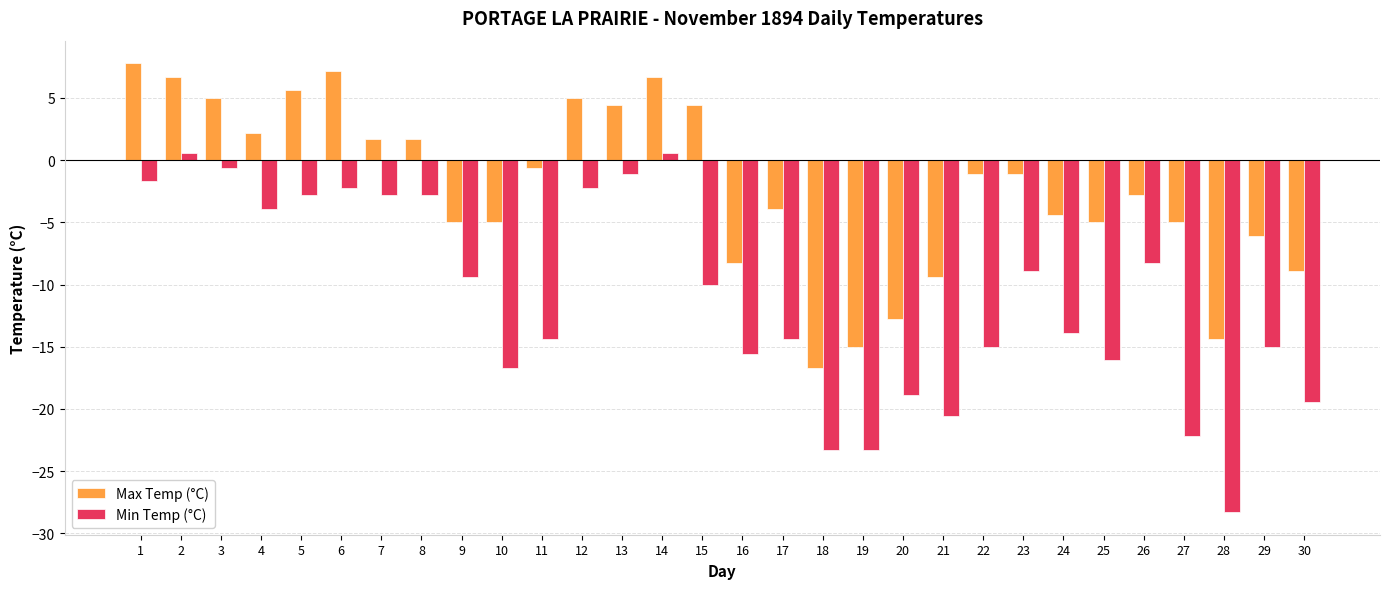

Which series has the largest range (max minus min)?

Min Temp (°C)